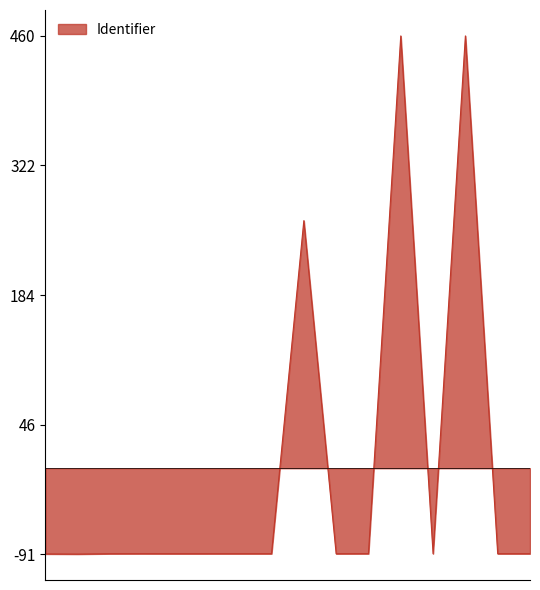

How many points are lower than both their immediate neighbors (excluding endpoints)?

5